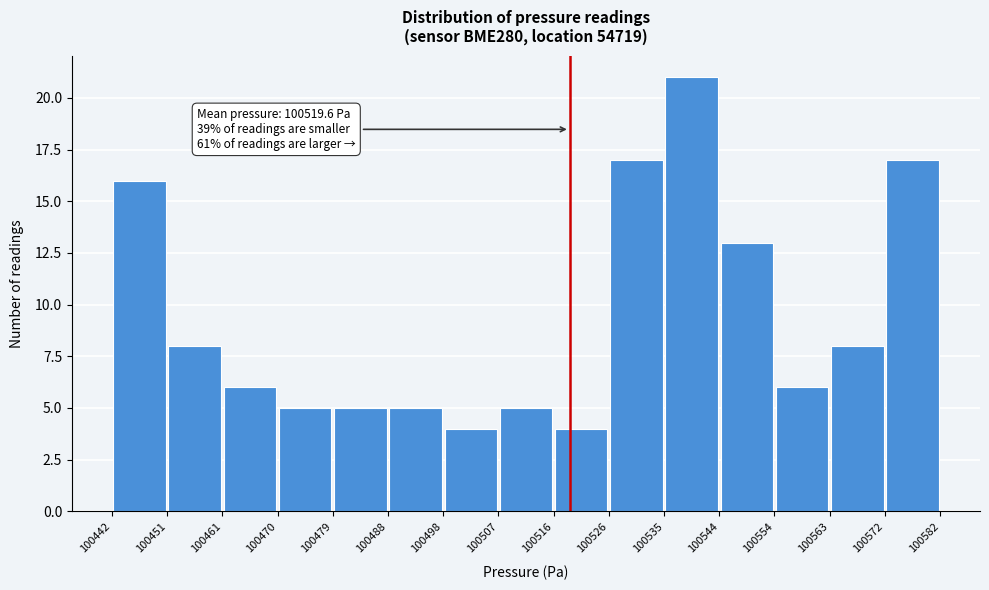

Which range on the x-axis has the tallest bar?

100535 to 100544